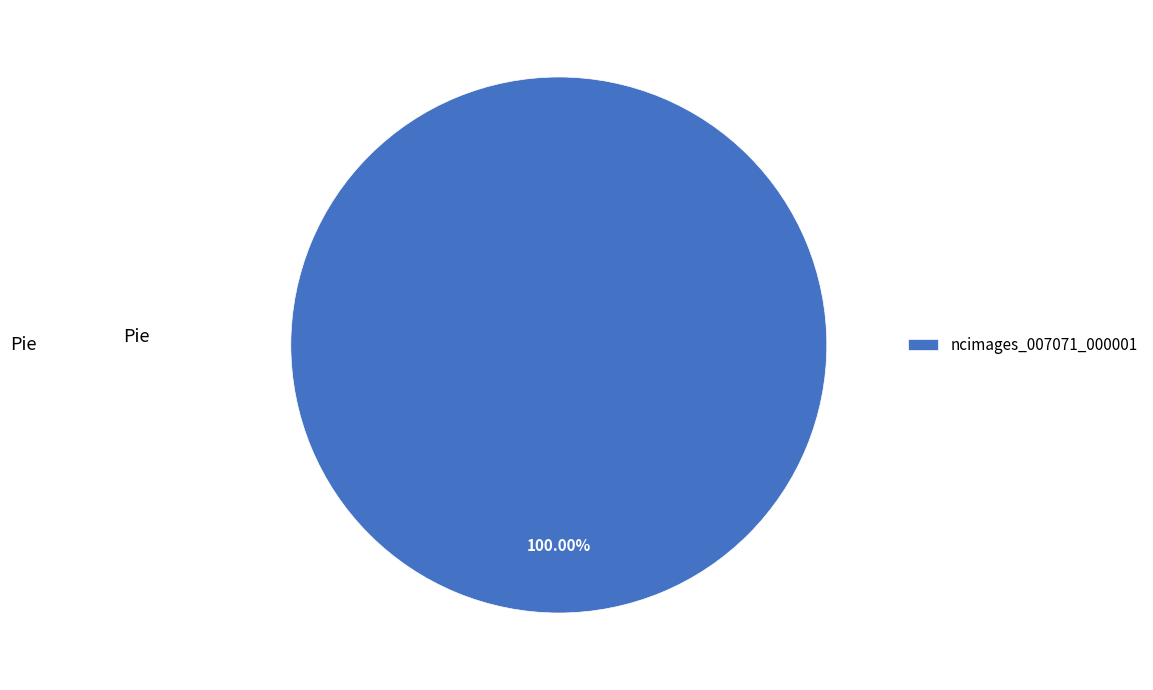

Which category accounts for the majority?

ncimages_007071_000001